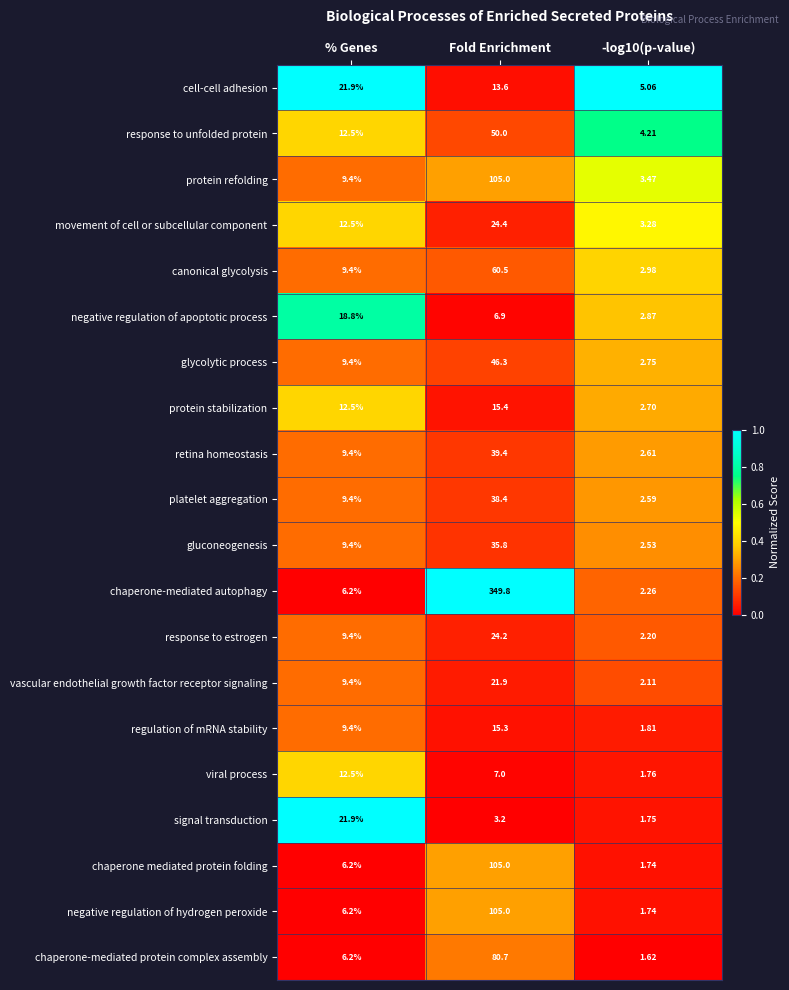

At which category is the sum across all series the highest?

Fold Enrichment